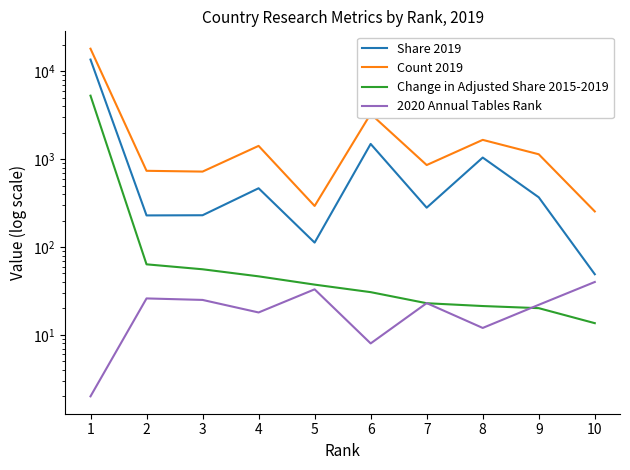

What is the approximate value of Change in Adjusted Share 2015-2019 at 10?

13.6